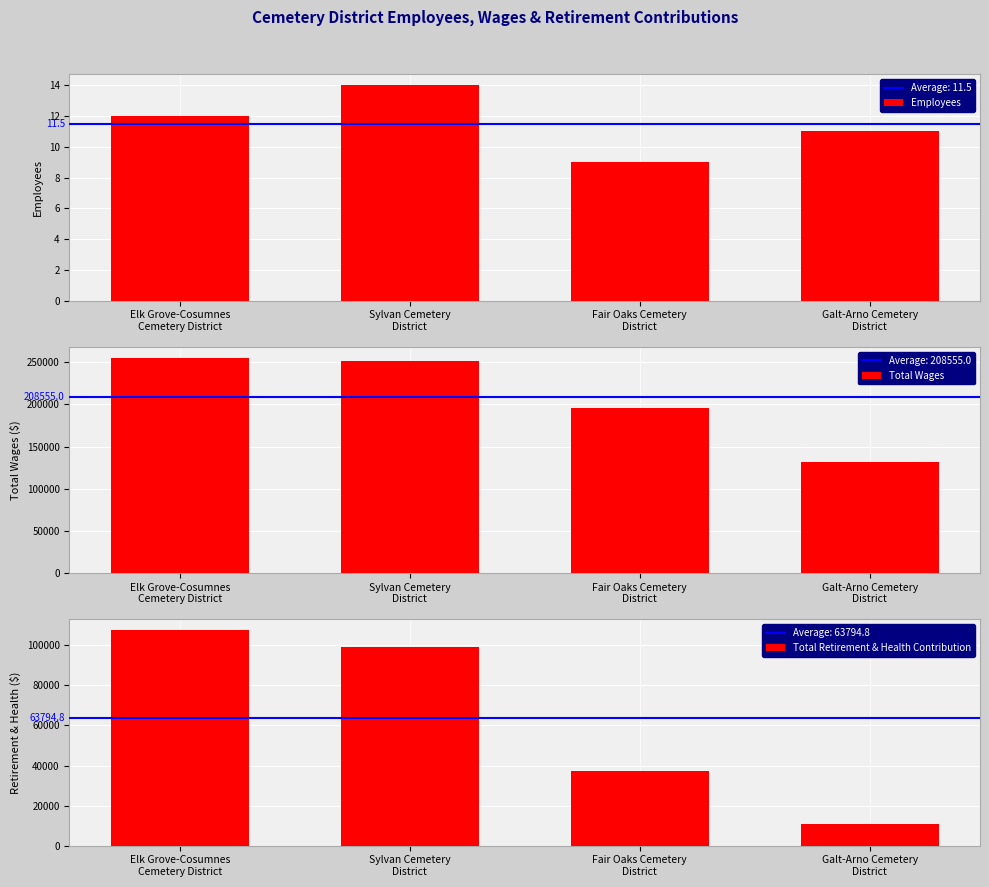

What is the difference between the highest and lowest values at Fair Oaks Cemetery
District?

195505